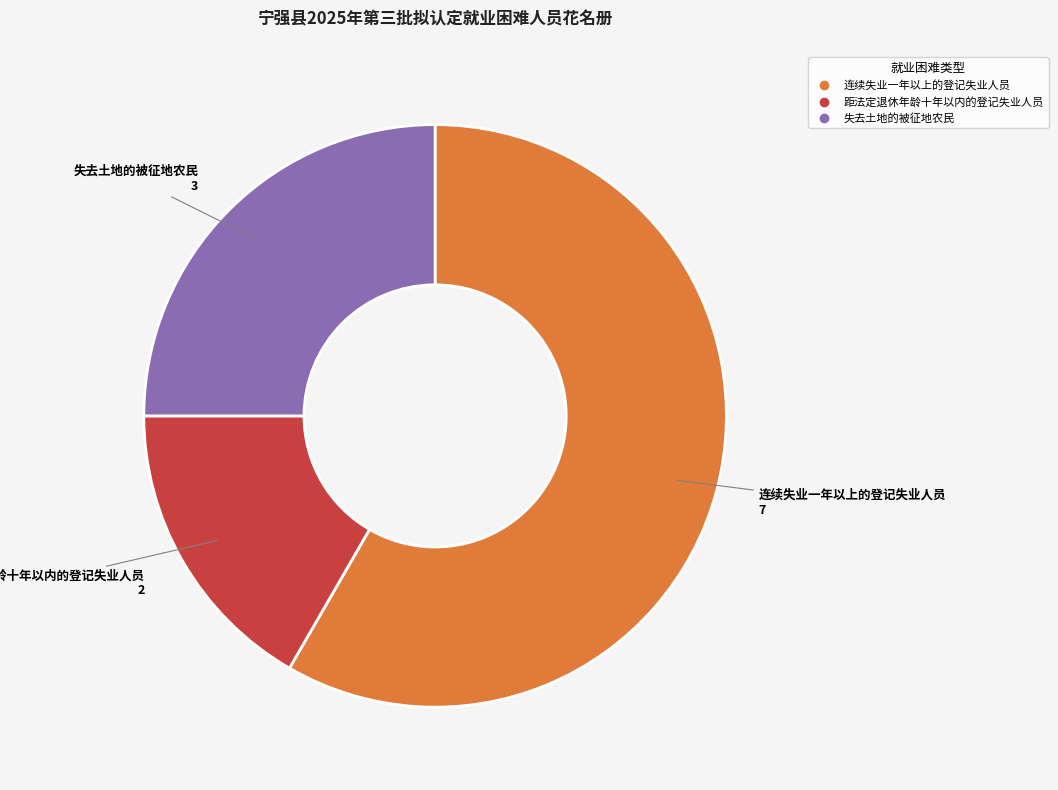

Rank the categories by value from lowest to highest.

距法定退休年龄十年以内的登记失业人员, 失去土地的被征地农民, 连续失业一年以上的登记失业人员